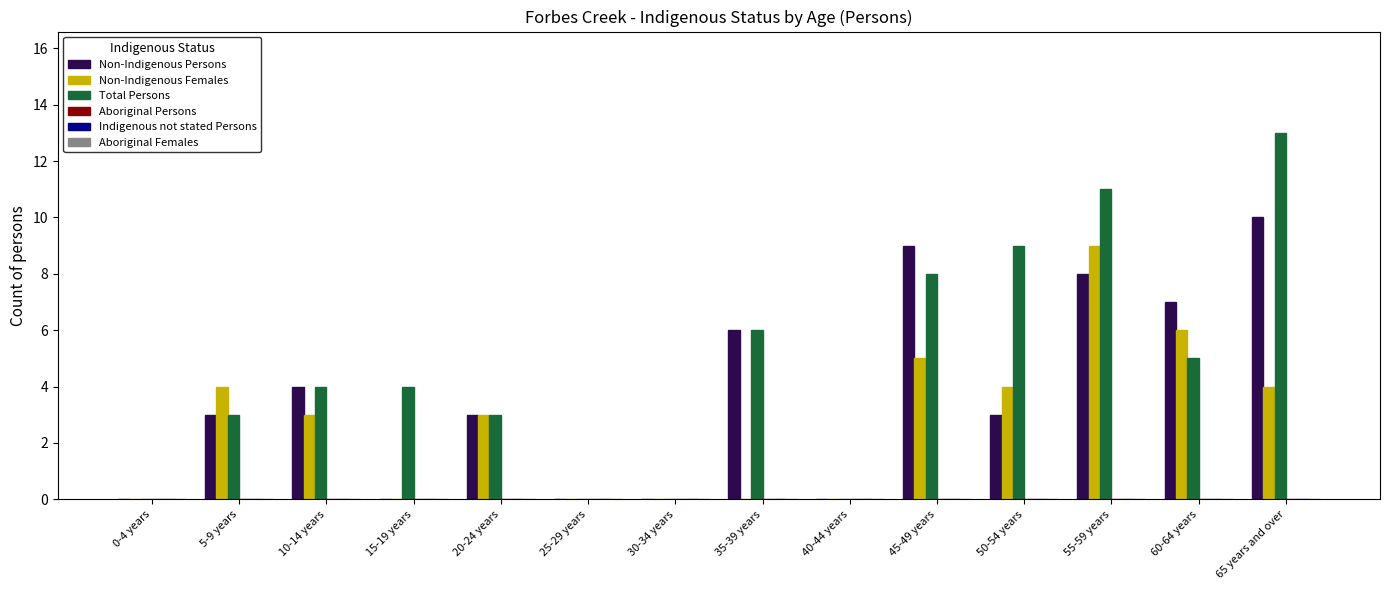

Which series changed the most between 25-29 years and 50-54 years?

Total Persons